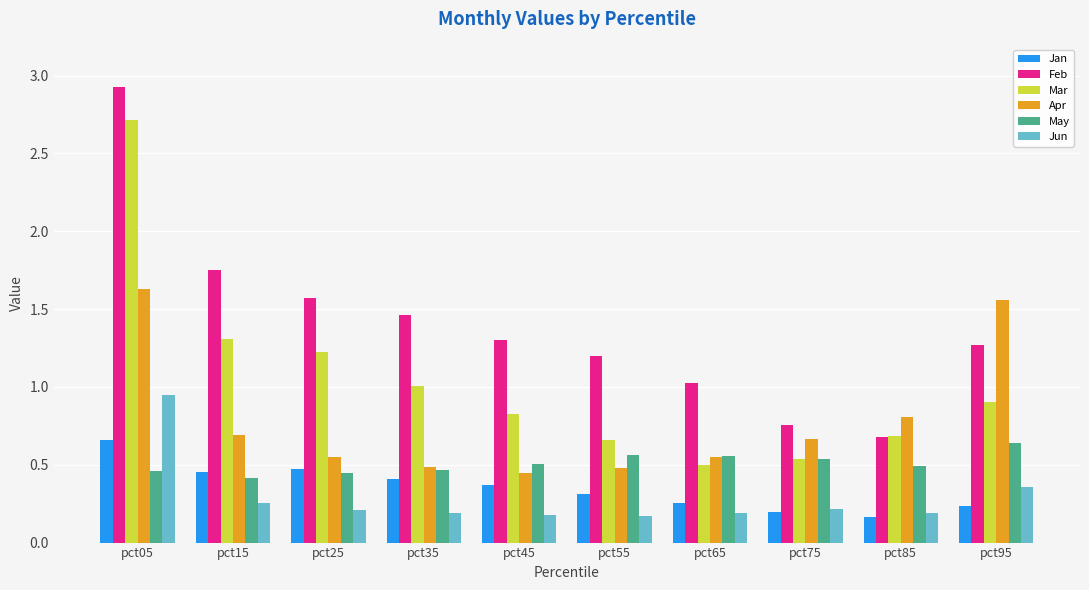

What is the approximate value of Feb at pct95?

1.3